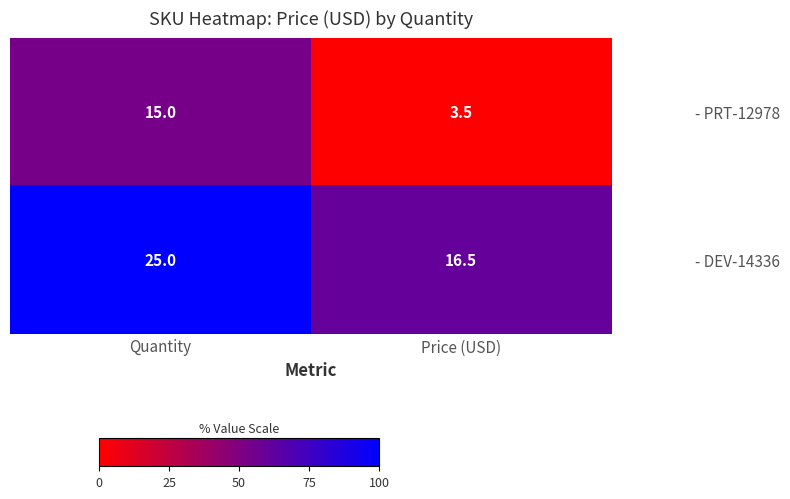

How many categories are shown in the chart?

2